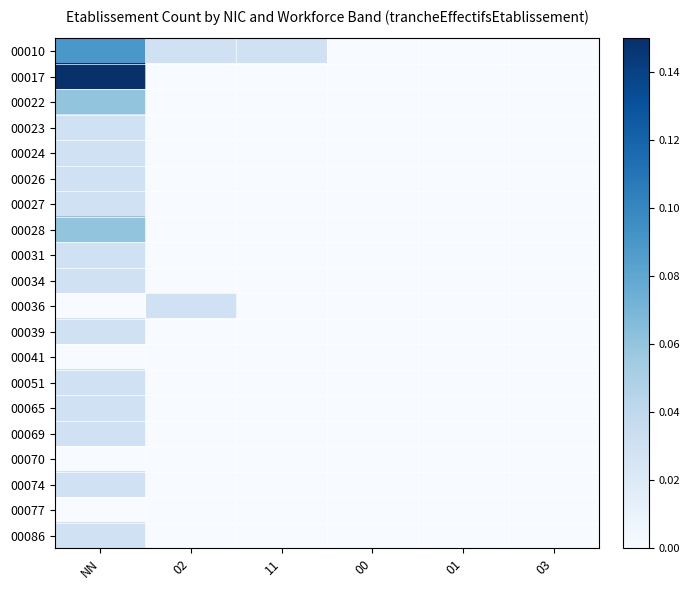

Reading right to left, what are all the values shown in this chart?

00010: 03=0.0	01=0.0	00=0.0	11=0.0	02=0.0	NN=0.1
00017: 03=0.0	01=0.0	00=0.0	11=0.0	02=0.0	NN=0.1
00022: 03=0.0	01=0.0	00=0.0	11=0.0	02=0.0	NN=0.1
00023: 03=0.0	01=0.0	00=0.0	11=0.0	02=0.0	NN=0.0
00024: 03=0.0	01=0.0	00=0.0	11=0.0	02=0.0	NN=0.0
00026: 03=0.0	01=0.0	00=0.0	11=0.0	02=0.0	NN=0.0
00027: 03=0.0	01=0.0	00=0.0	11=0.0	02=0.0	NN=0.0
00028: 03=0.0	01=0.0	00=0.0	11=0.0	02=0.0	NN=0.1
00031: 03=0.0	01=0.0	00=0.0	11=0.0	02=0.0	NN=0.0
00034: 03=0.0	01=0.0	00=0.0	11=0.0	02=0.0	NN=0.0
00036: 03=0.0	01=0.0	00=0.0	11=0.0	02=0.0	NN=0.0
00039: 03=0.0	01=0.0	00=0.0	11=0.0	02=0.0	NN=0.0
00041: 03=0.0	01=0.0	00=0.0	11=0.0	02=0.0	NN=0.0
00051: 03=0.0	01=0.0	00=0.0	11=0.0	02=0.0	NN=0.0
00065: 03=0.0	01=0.0	00=0.0	11=0.0	02=0.0	NN=0.0
00069: 03=0.0	01=0.0	00=0.0	11=0.0	02=0.0	NN=0.0
00070: 03=0.0	01=0.0	00=0.0	11=0.0	02=0.0	NN=0.0
00074: 03=0.0	01=0.0	00=0.0	11=0.0	02=0.0	NN=0.0
00077: 03=0.0	01=0.0	00=0.0	11=0.0	02=0.0	NN=0.0
00086: 03=0.0	01=0.0	00=0.0	11=0.0	02=0.0	NN=0.0